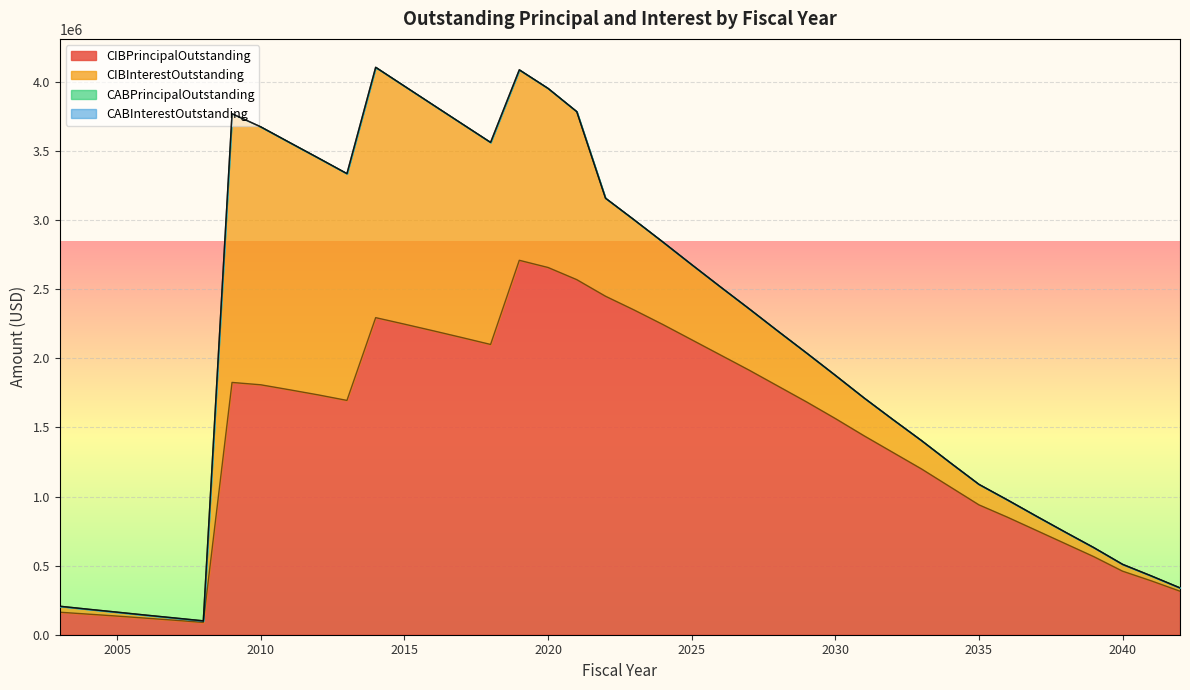

How many values in the CIBInterestOutstanding series are below 397912?

20